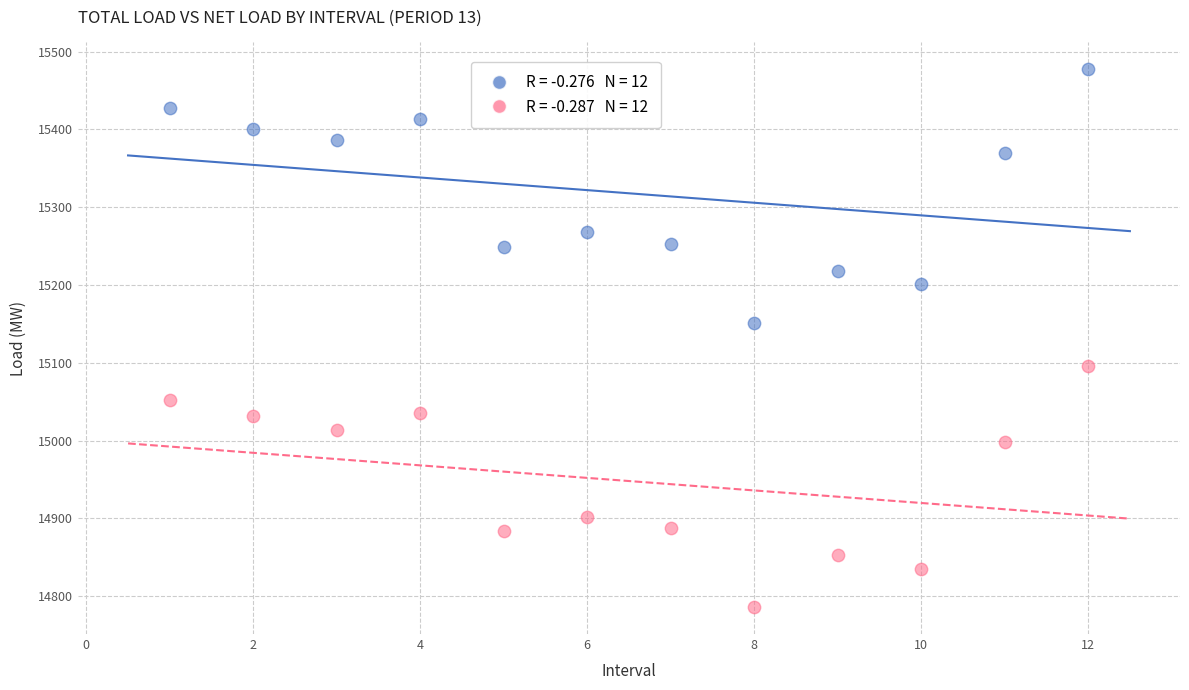

Across all series, what Y value is closest to 15131?

15150.7